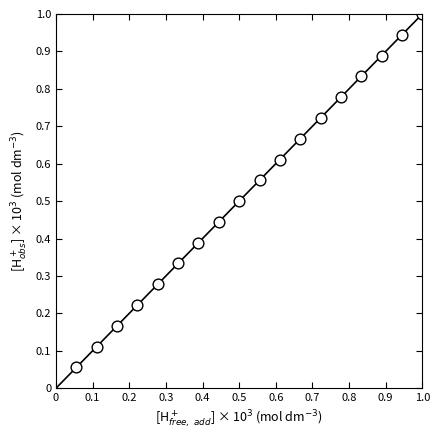

How many points are shown in the scatter plot?

18